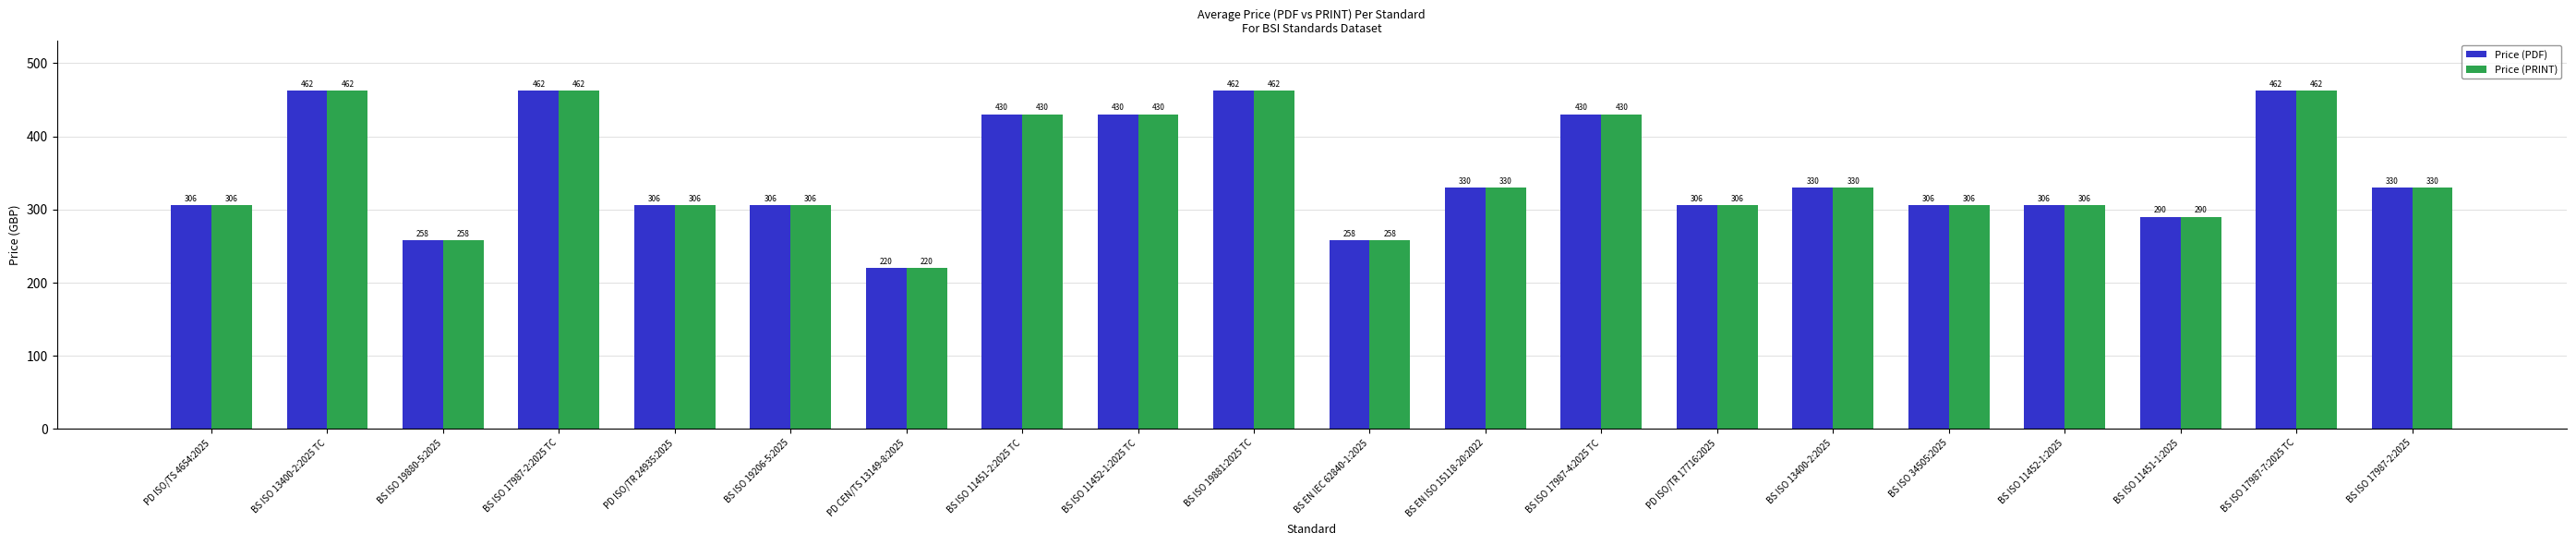

Which label corresponds to the smallest value in the chart?

PD CEN/TS 13149-8:2025